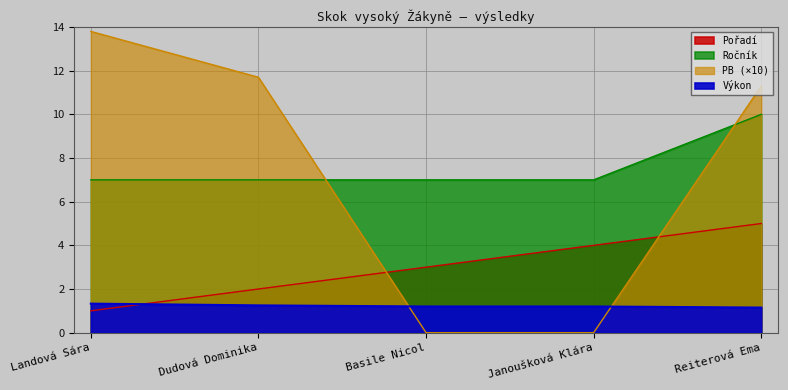

List the labels in order of Ročník value, smallest first.

Landová Sára, Dudová Dominika, Basile Nicol, Janoušková Klára, Reiterová Ema